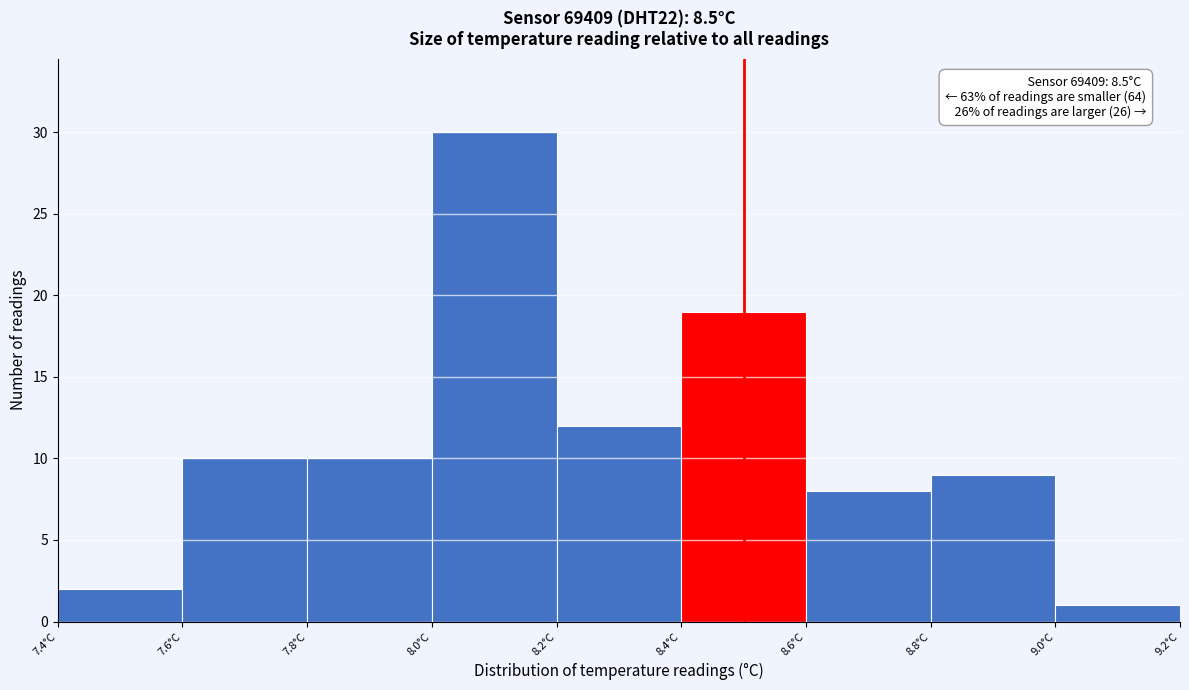

Over which range of the x-axis is the bar tallest?

8.0 to 8.2